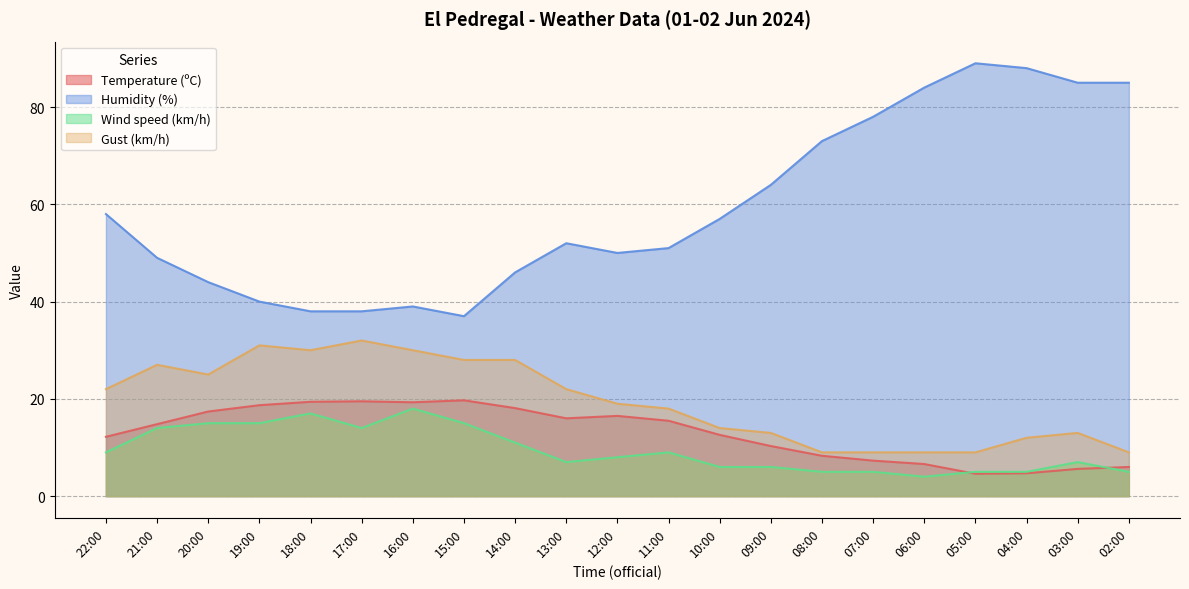

At which category is the sum across all series the highest?

03:00